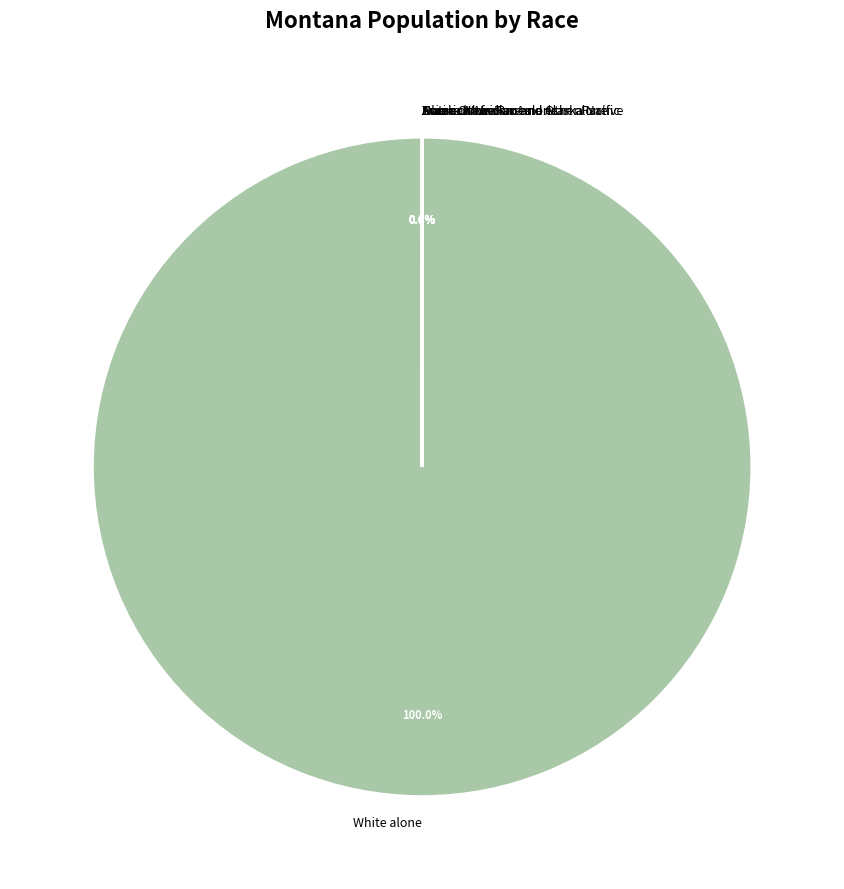

Which category has the biggest portion of the pie?

White alone